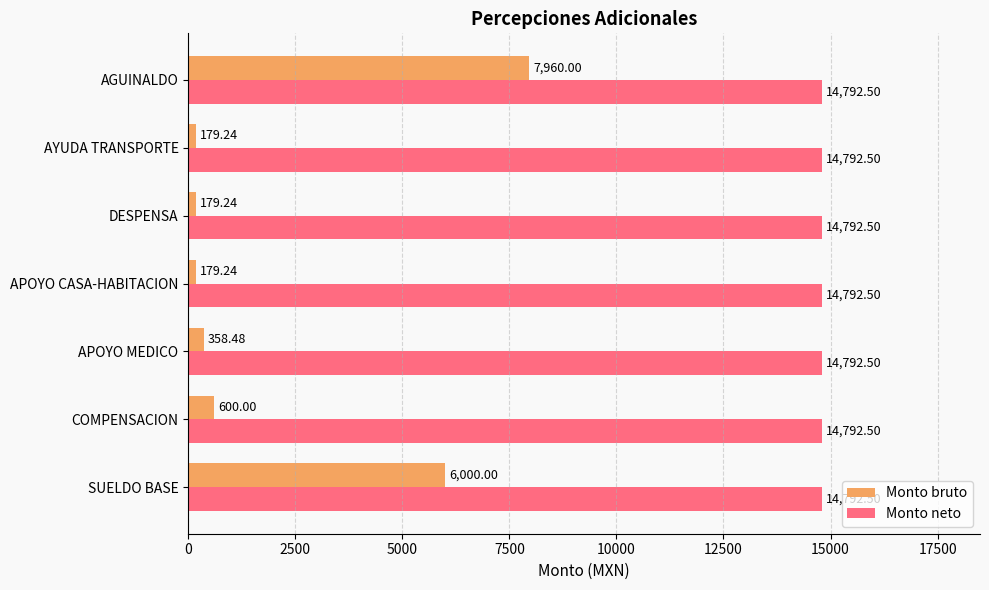

How many series are shown in this chart?

2